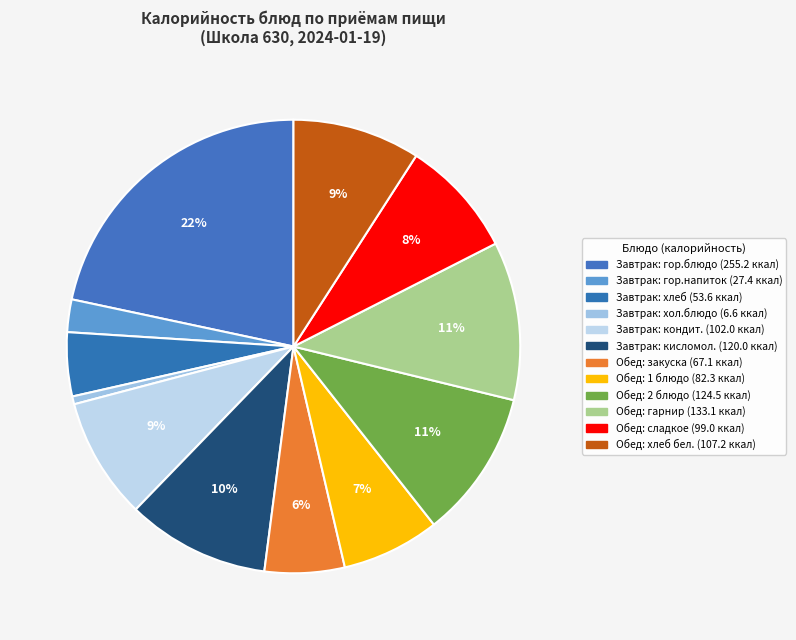

How many slices are in this pie chart?

12